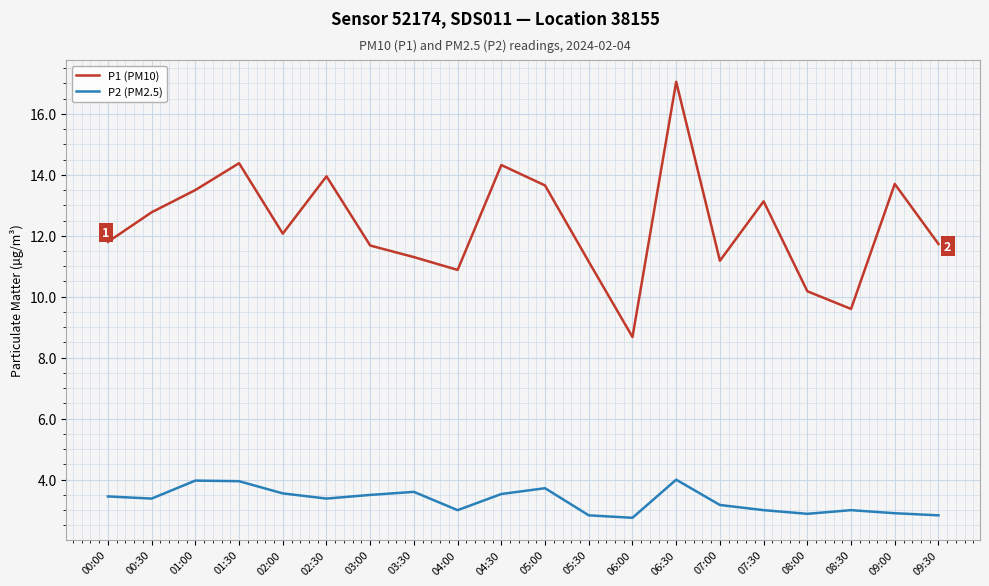

At which category is the sum across all series the highest?

06:30